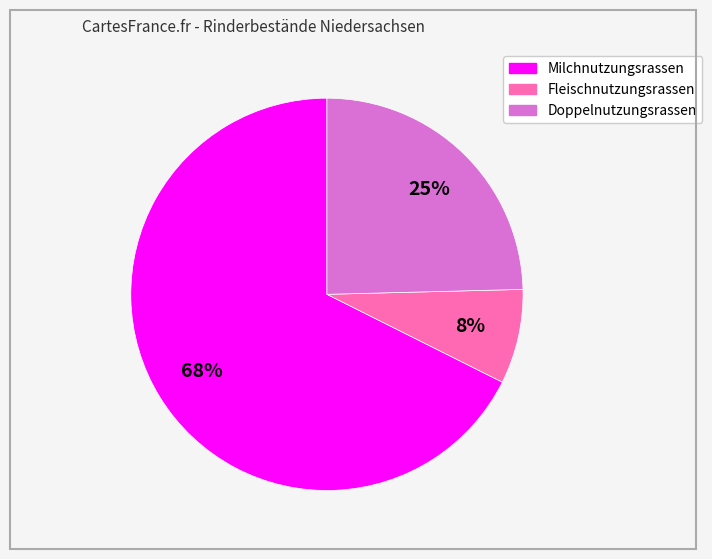

Count the number of slices in the pie.

3